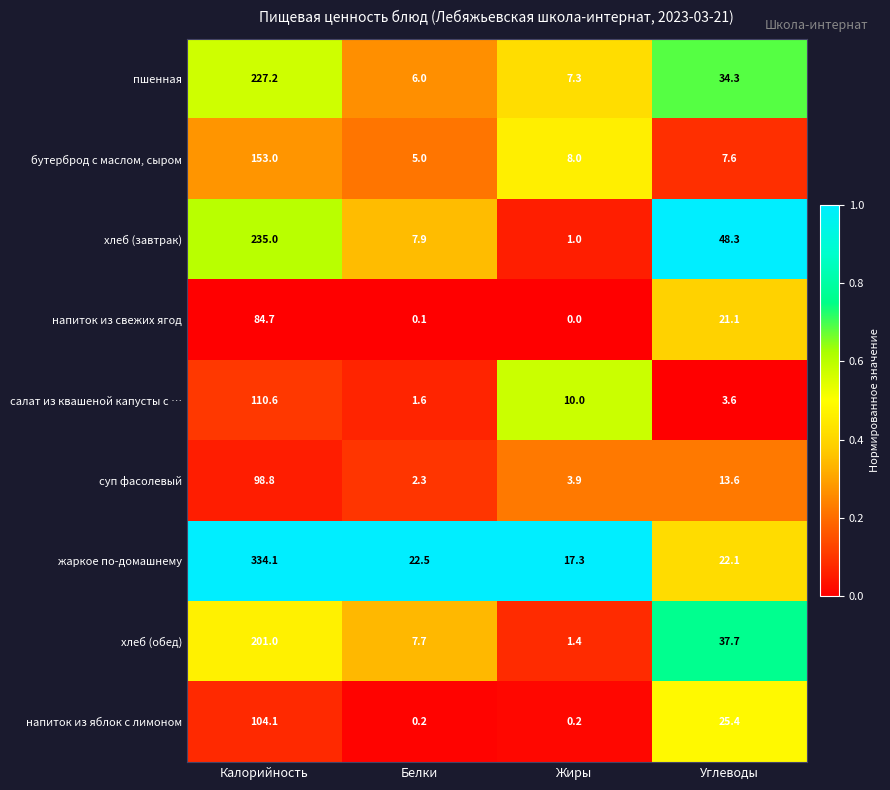

Which series has the widest spread of values?

жаркое по-домашнему